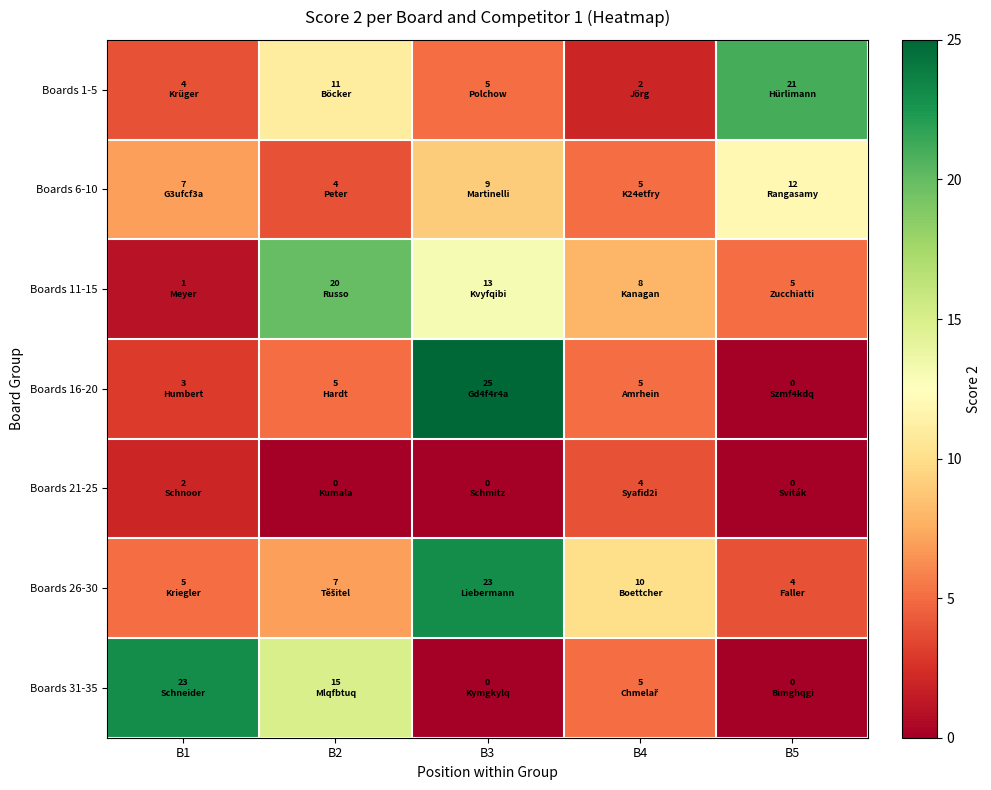

Which series changed the most between B4 and B5?

Boards 1-5